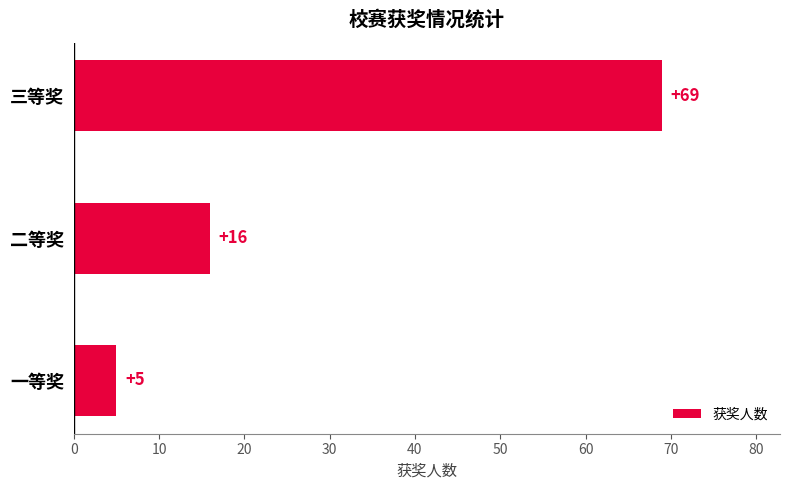

The chart shows a value of 22 at 二等奖. True or false?

False